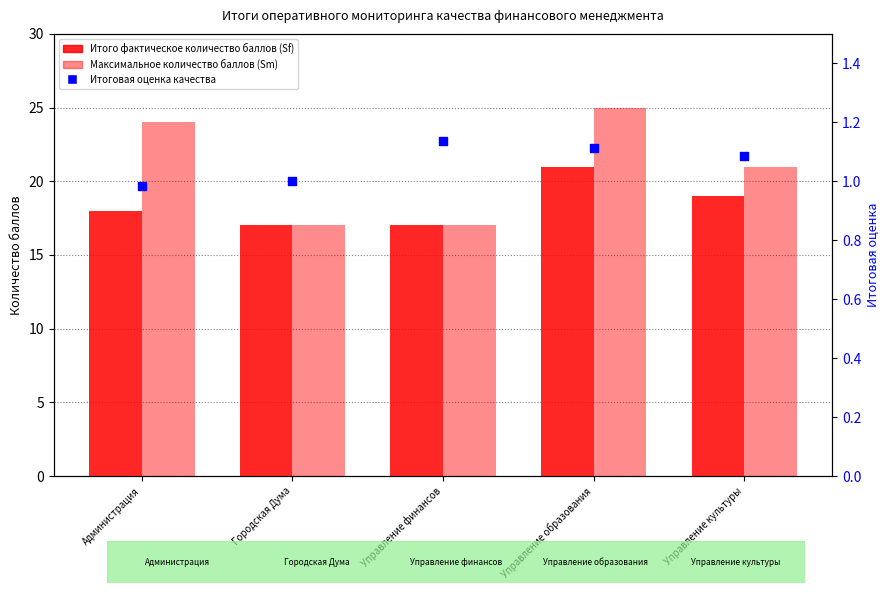

At which category is the sum across all series the highest?

Управление образования